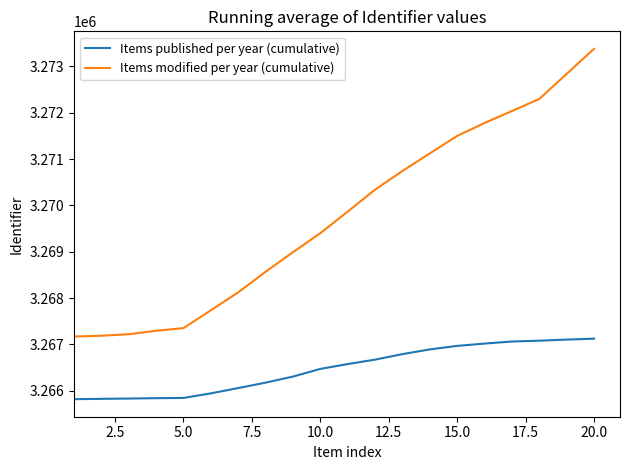

True or false: Items published per year (cumulative) and Items modified per year (cumulative) intersect in this chart.

False